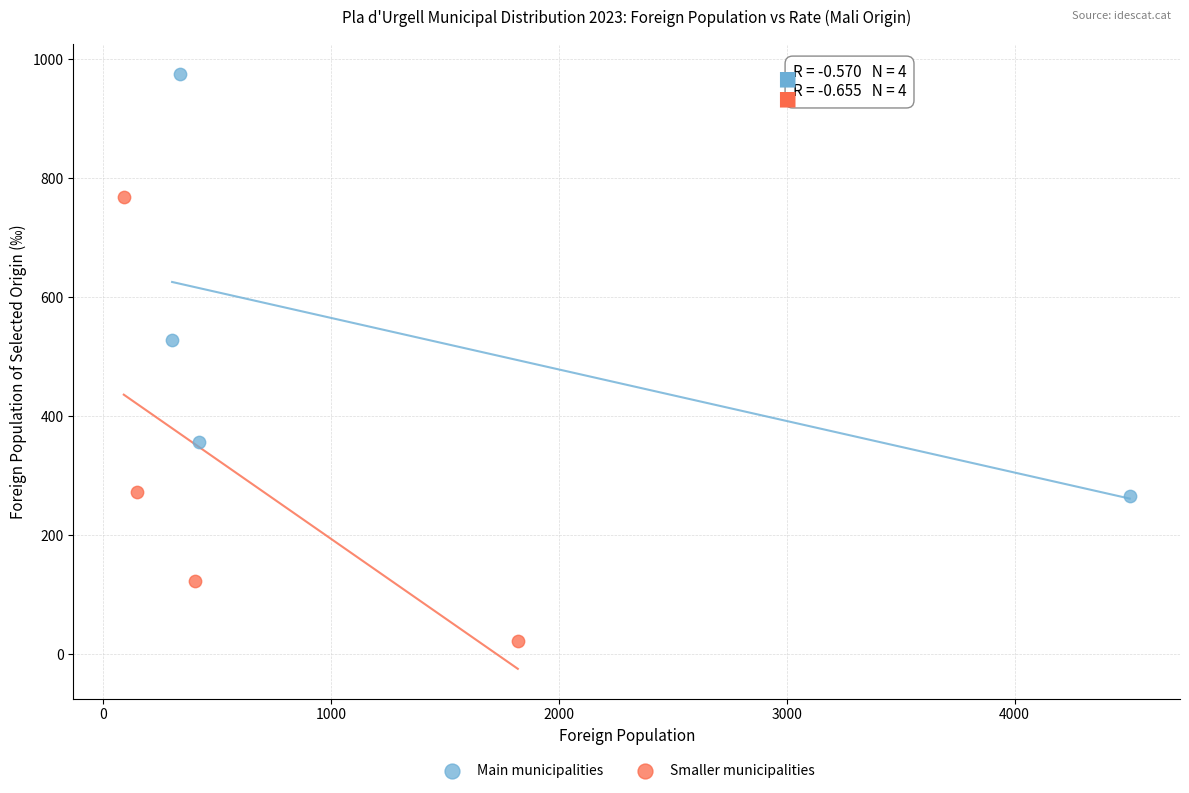

Which series contains the highest Y value?

Main municipalities